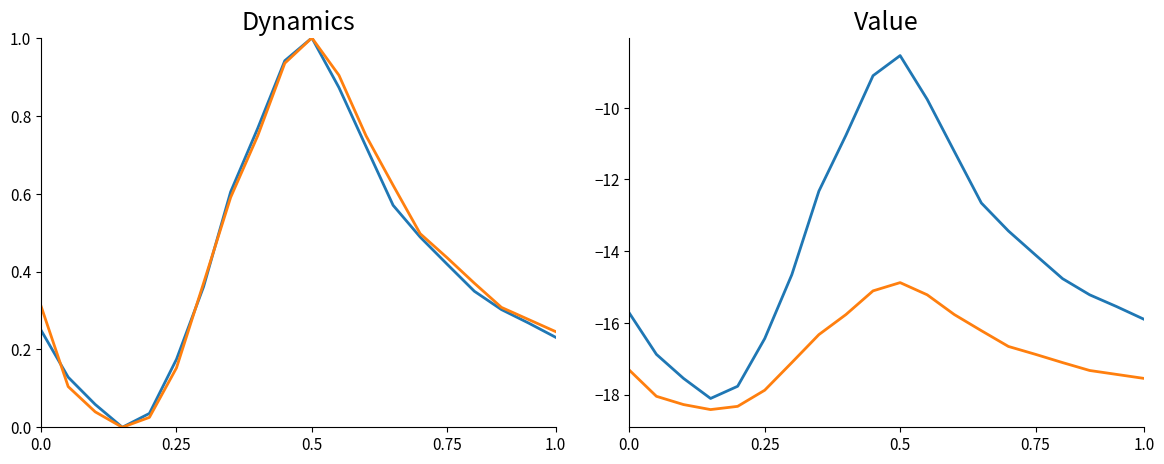

Which series changed the most between 17 and 18?

P1